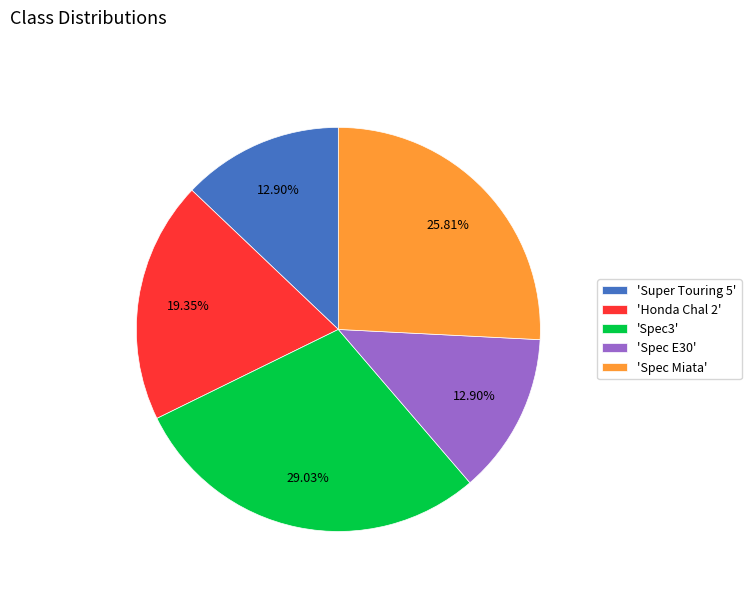

Count the number of slices in the pie.

5